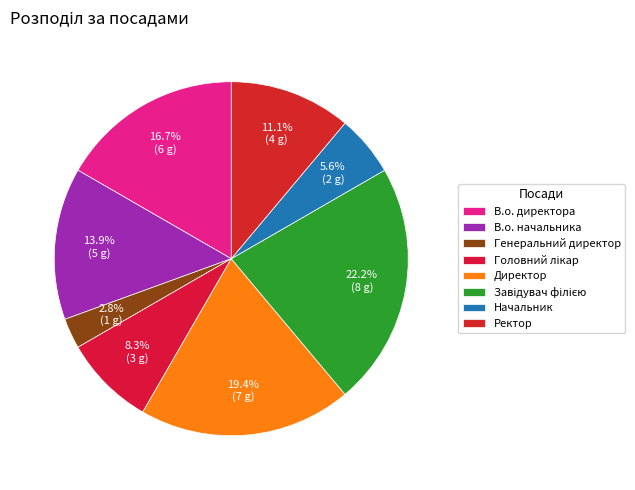

Is there any slice that represents more than half of the pie?

No